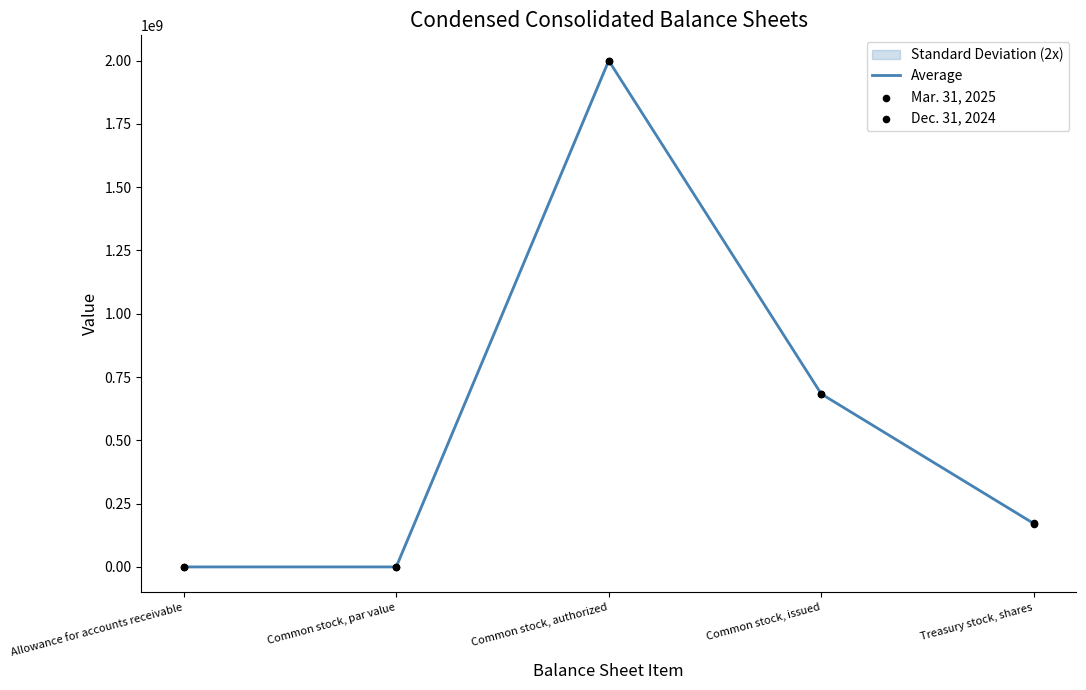

Which series reaches the maximum Y coordinate?

Average